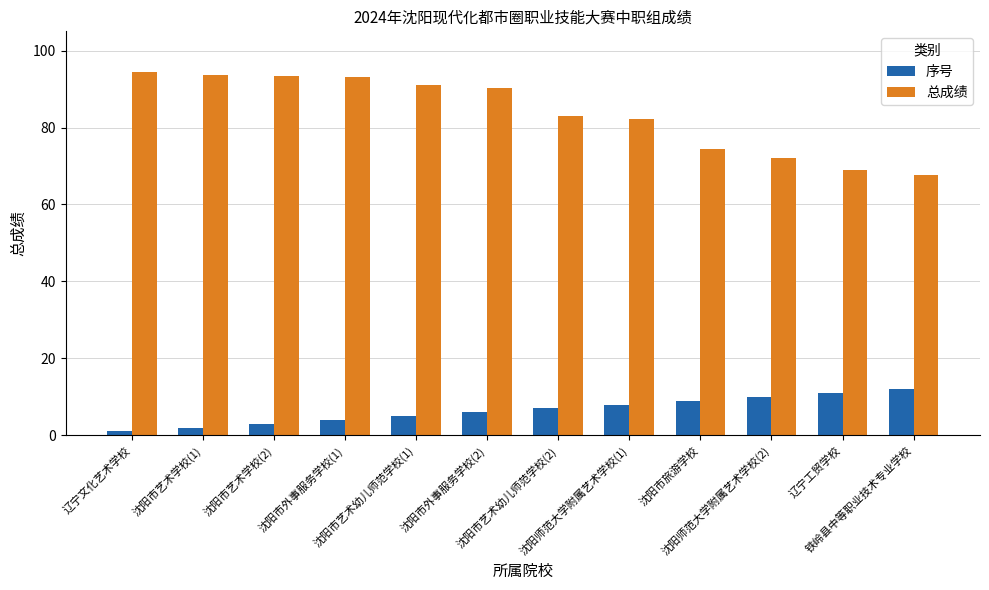

At which label does 总成绩 reach its peak?

辽宁文化艺术学校